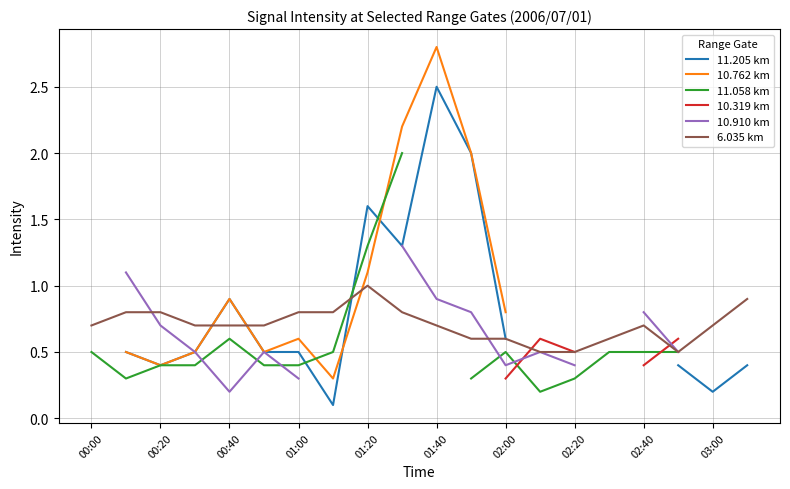

Is it true that 6.035 km equals 0.4 at 02:00?

False